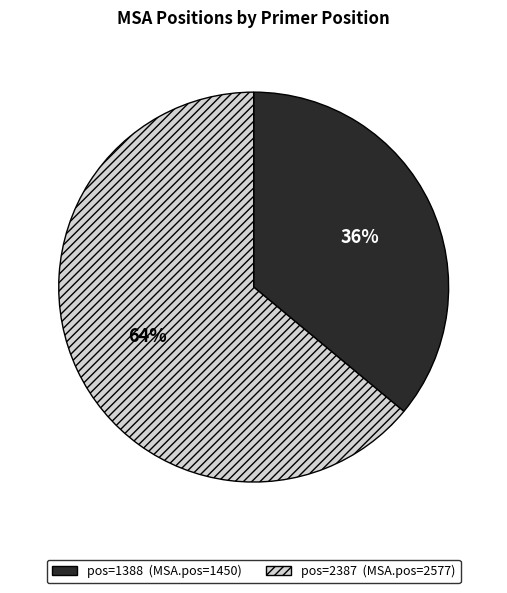

Which category has the smallest portion of the pie?

pos=1388 (MSA.pos=1450)